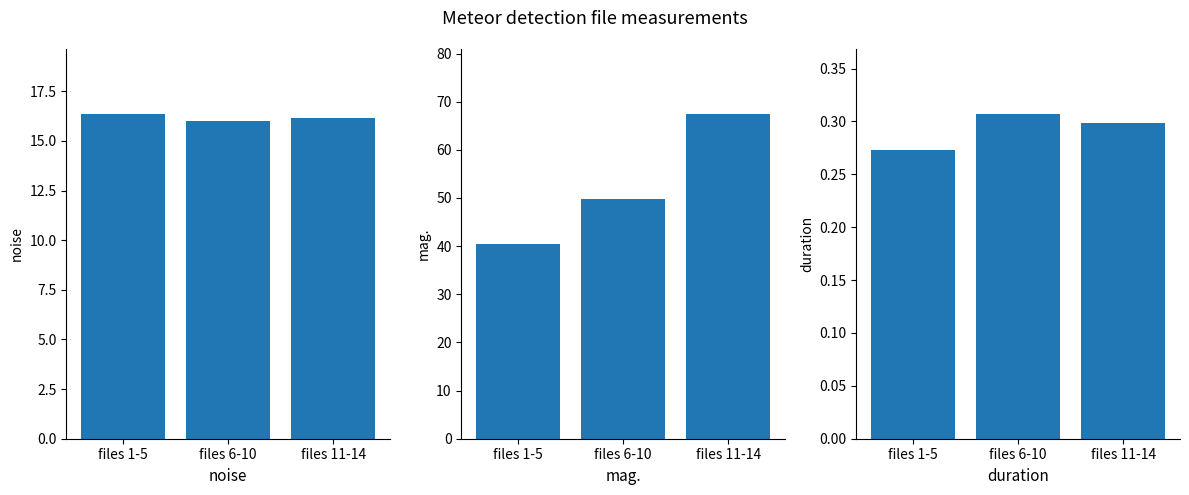

True or false: mag. has a value of 22.7 at files 11-14.

False